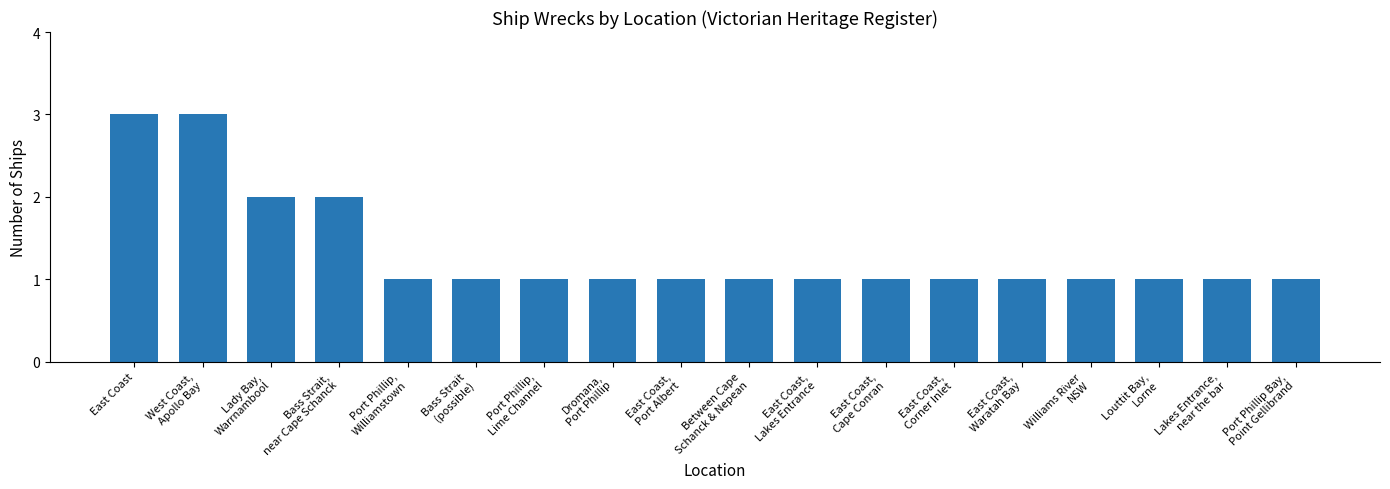

What is the difference between the second highest and second lowest values?

2